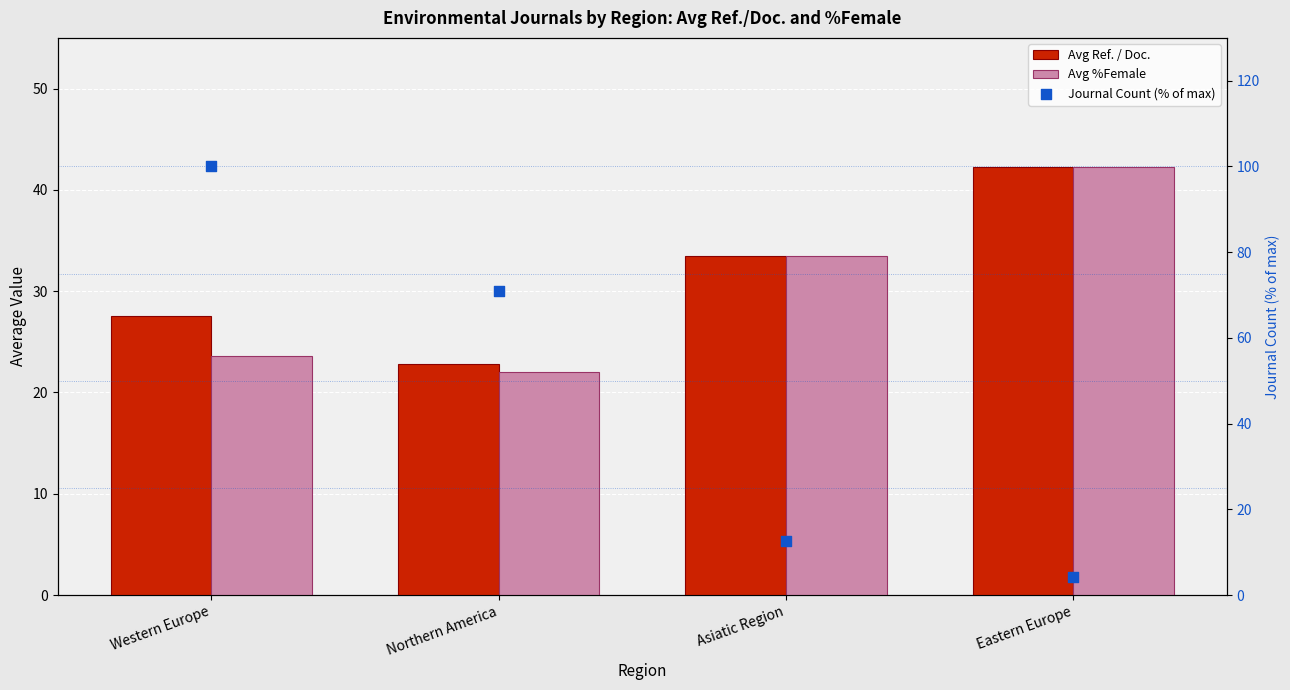

What is the total value across all series at Asiatic Region?

79.5